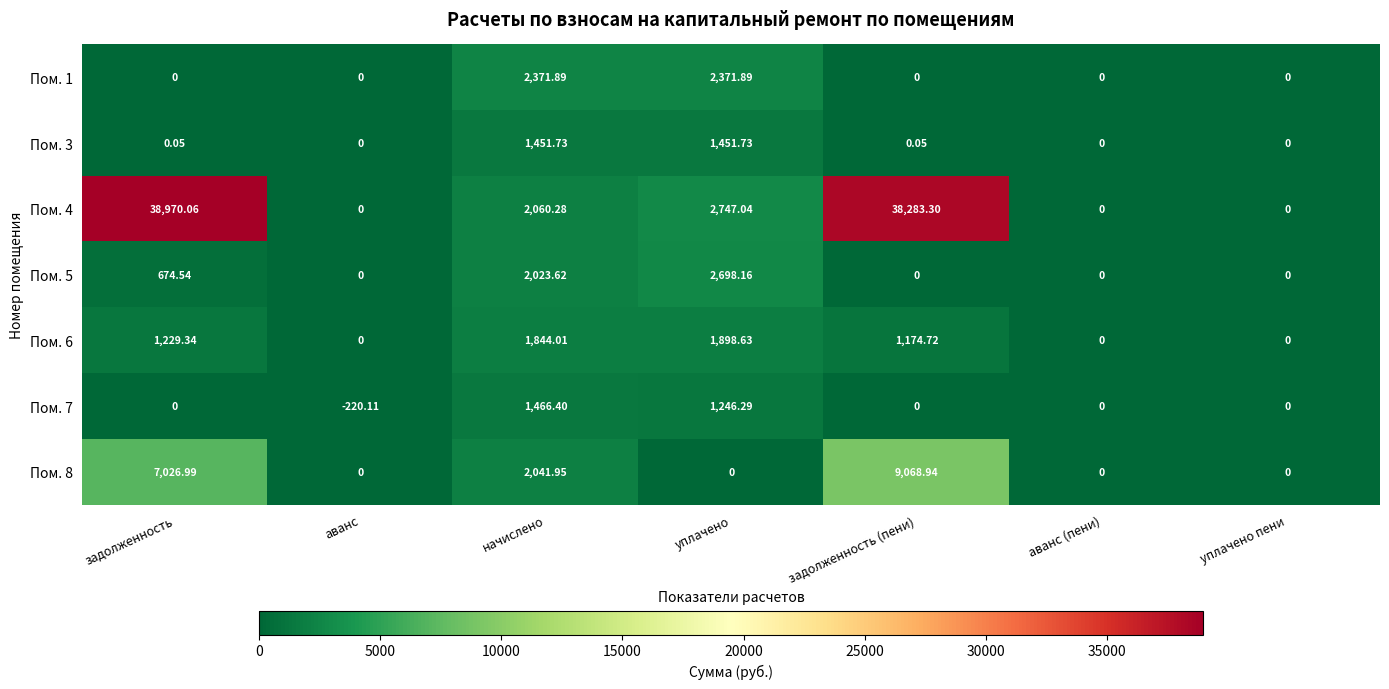

At which category is the sum across all series the highest?

задолженность (пени)